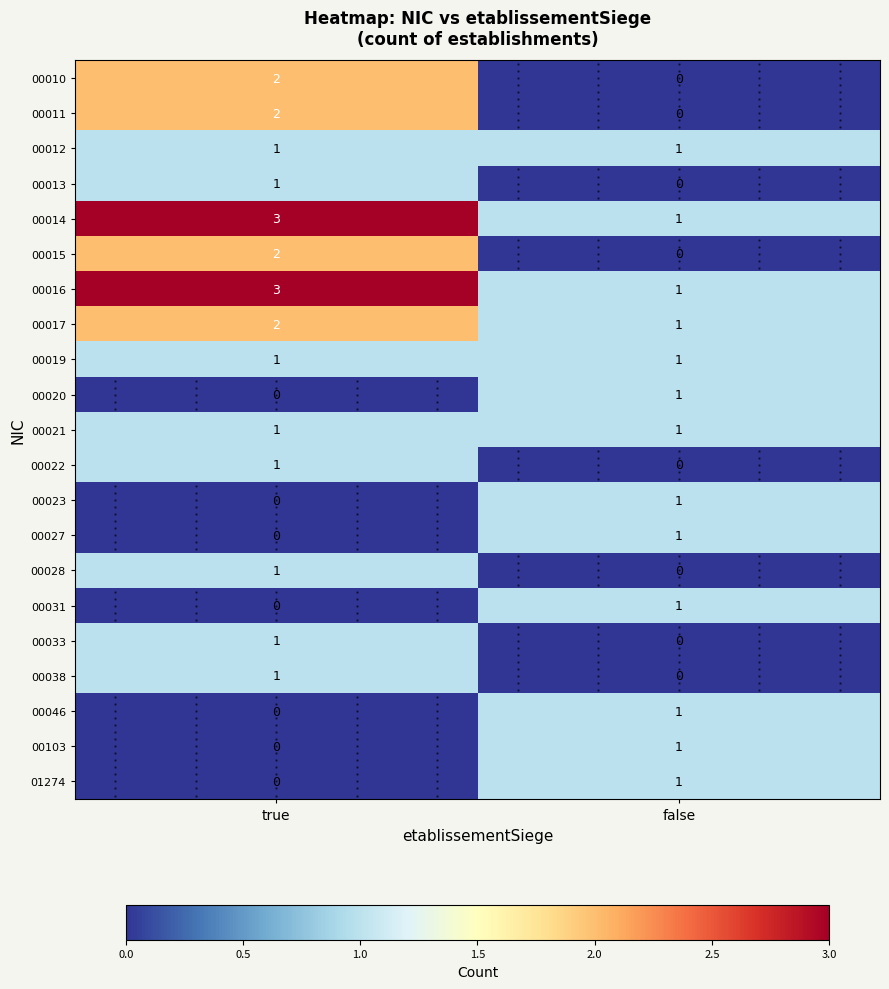

Which series has the largest total across all categories?

00014